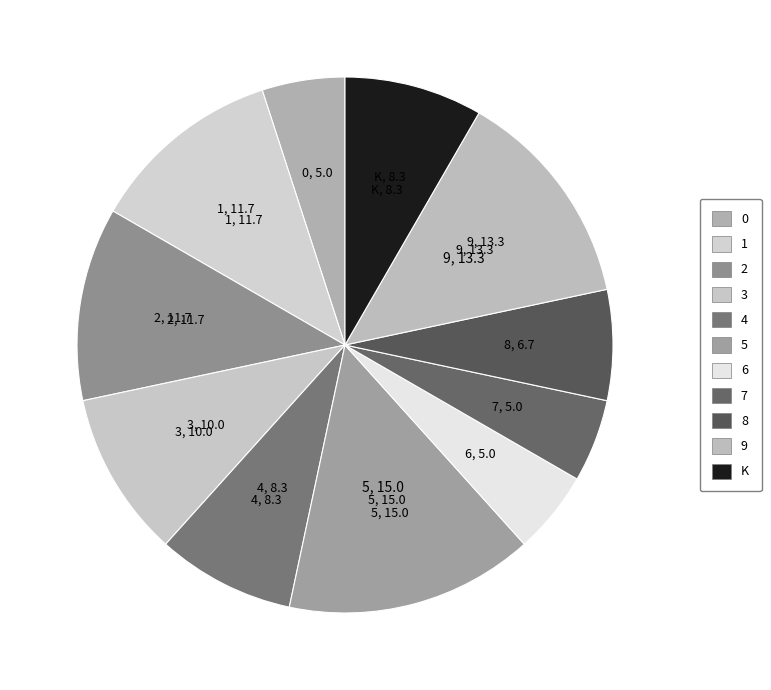

Which category has the biggest portion of the pie?

5